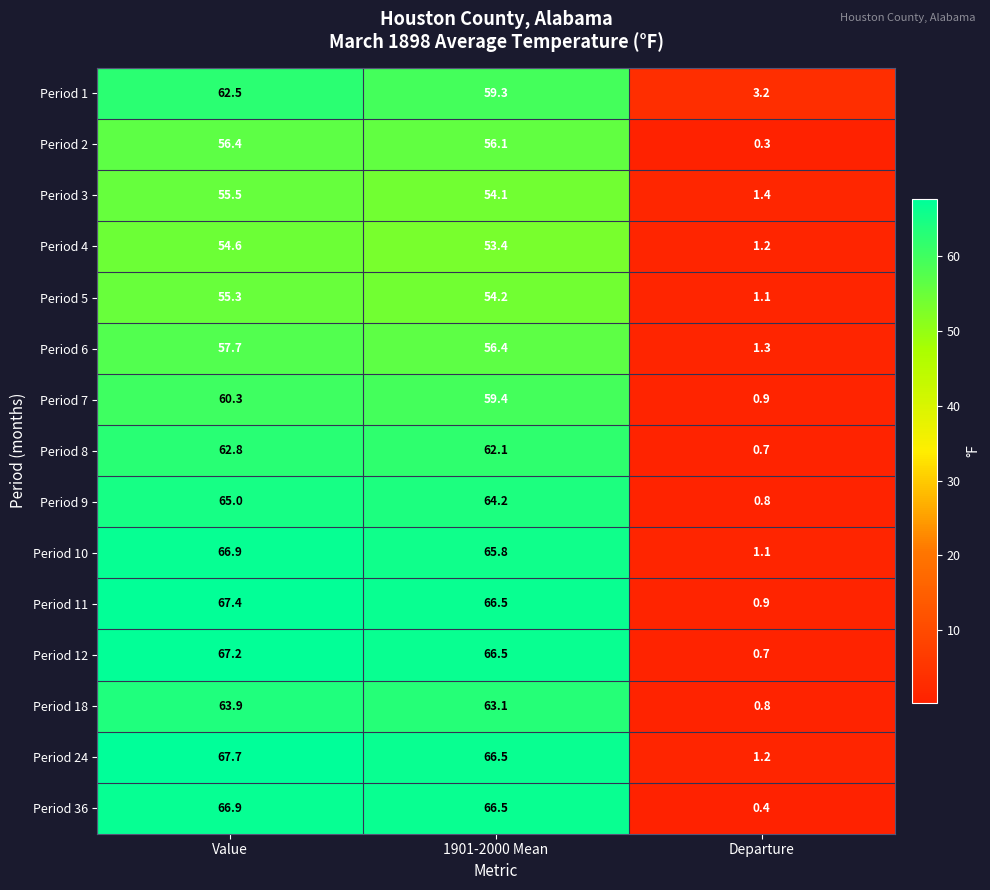

Which series changed the most between 1901-2000 Mean and Departure?

Period 36